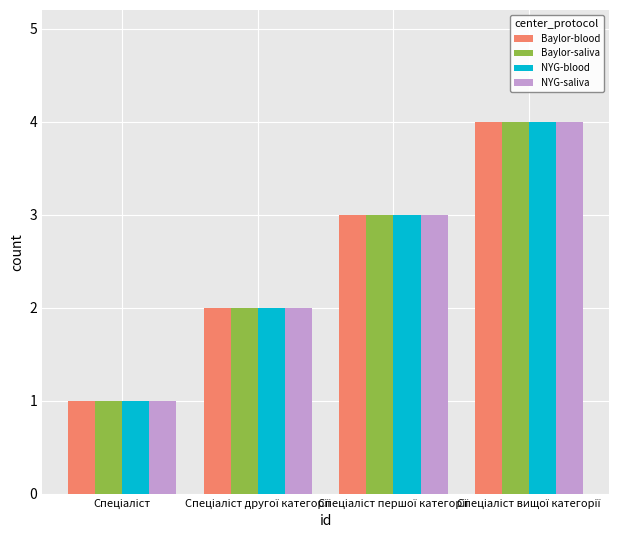

Count the NYG-blood values in the range 2 to 4.

3